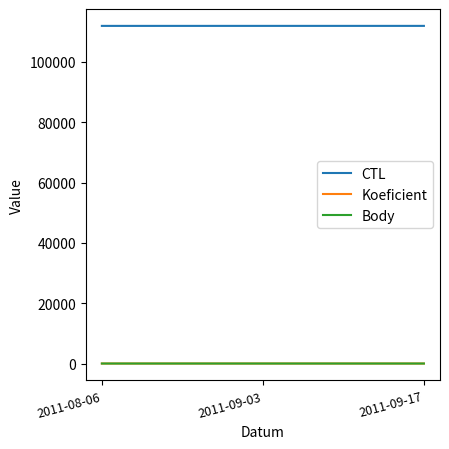

What are all the series names shown in the legend?

CTL, Koeficient, Body